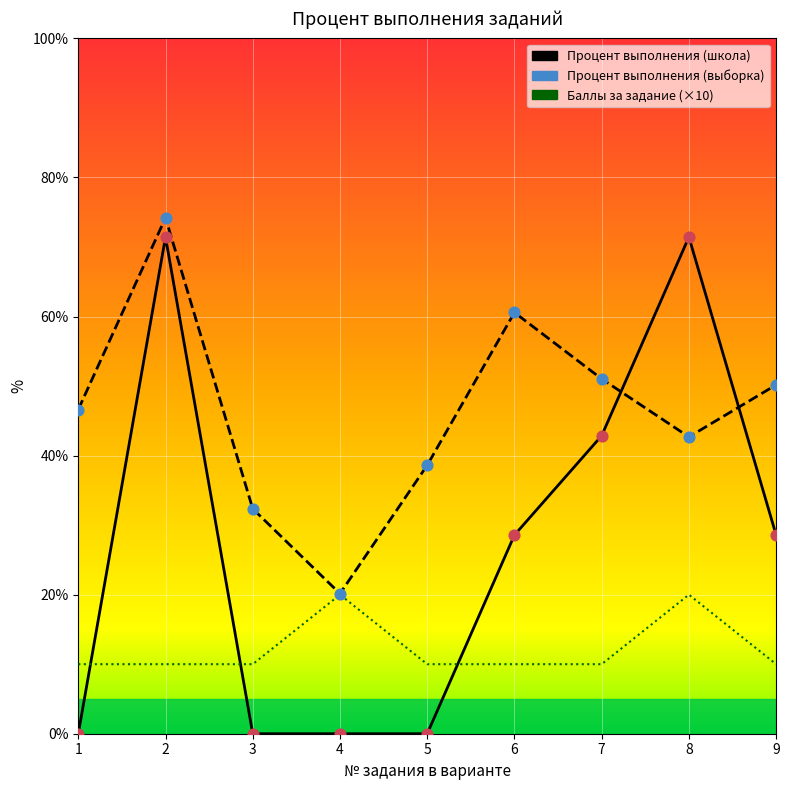

At which category is the sum across all series the highest?

2